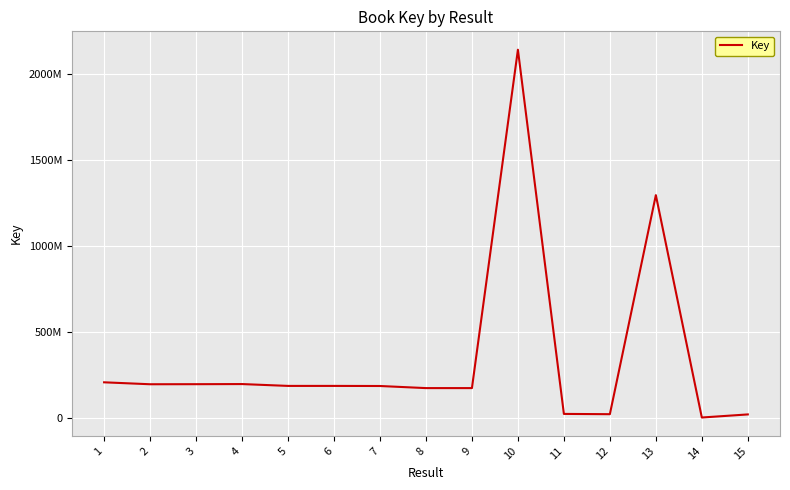

Does the chart display data point markers on the line(s)?

No